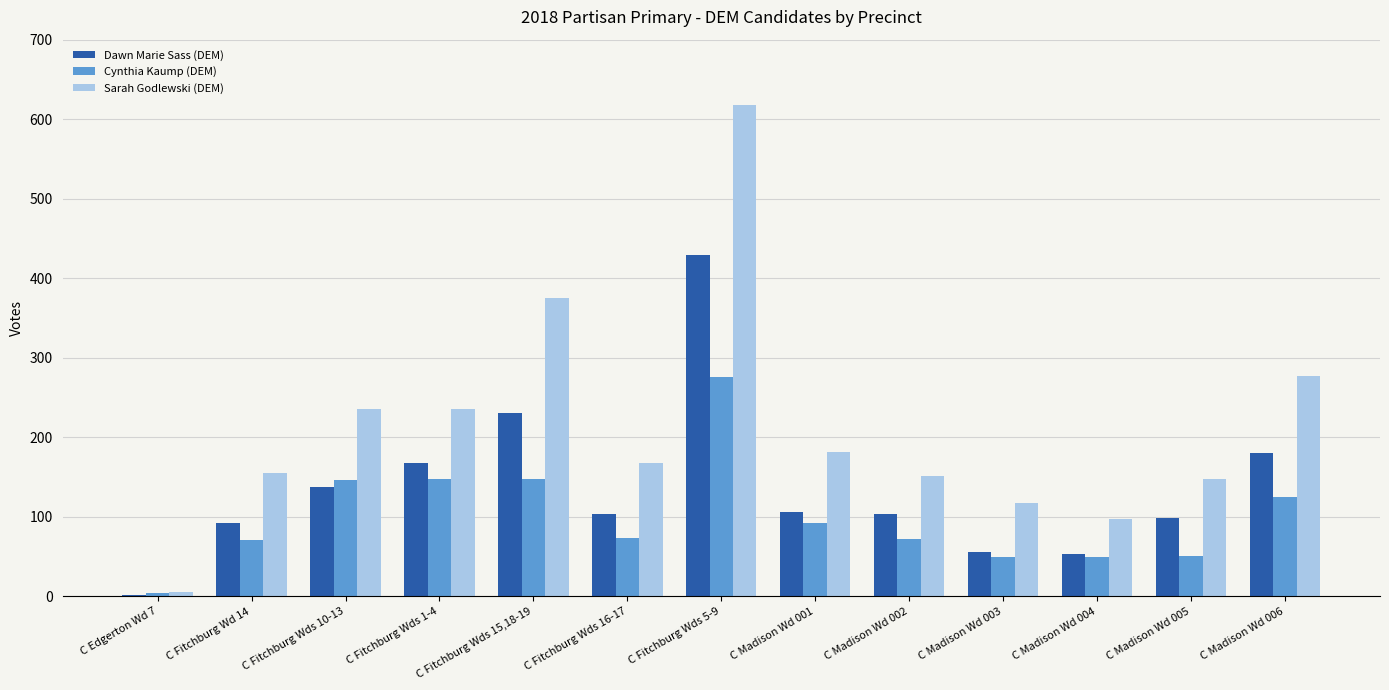

What is the total value across all series at C Edgerton Wd 7?

11